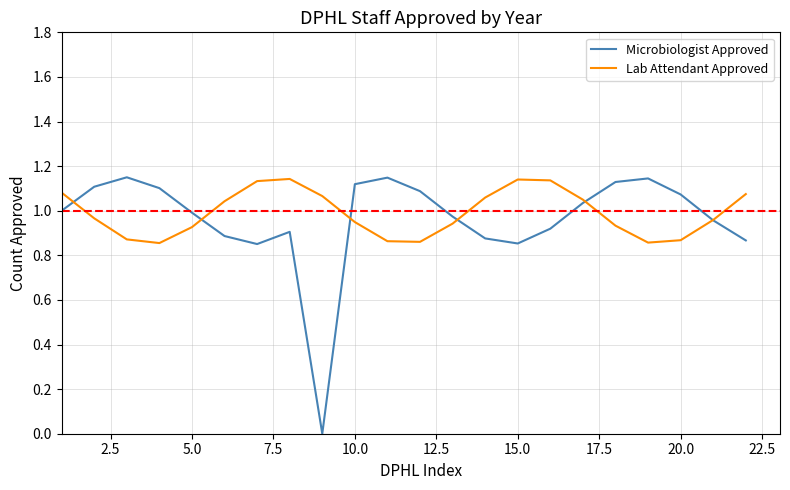

Which series has the largest total across all categories?

Lab Attendant Approved